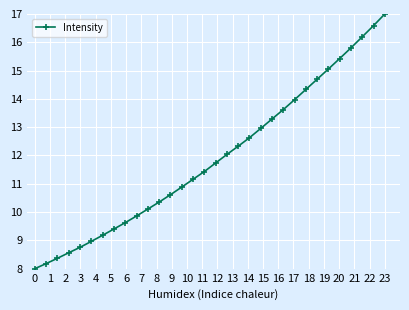

What is the greatest value displayed?

17.0